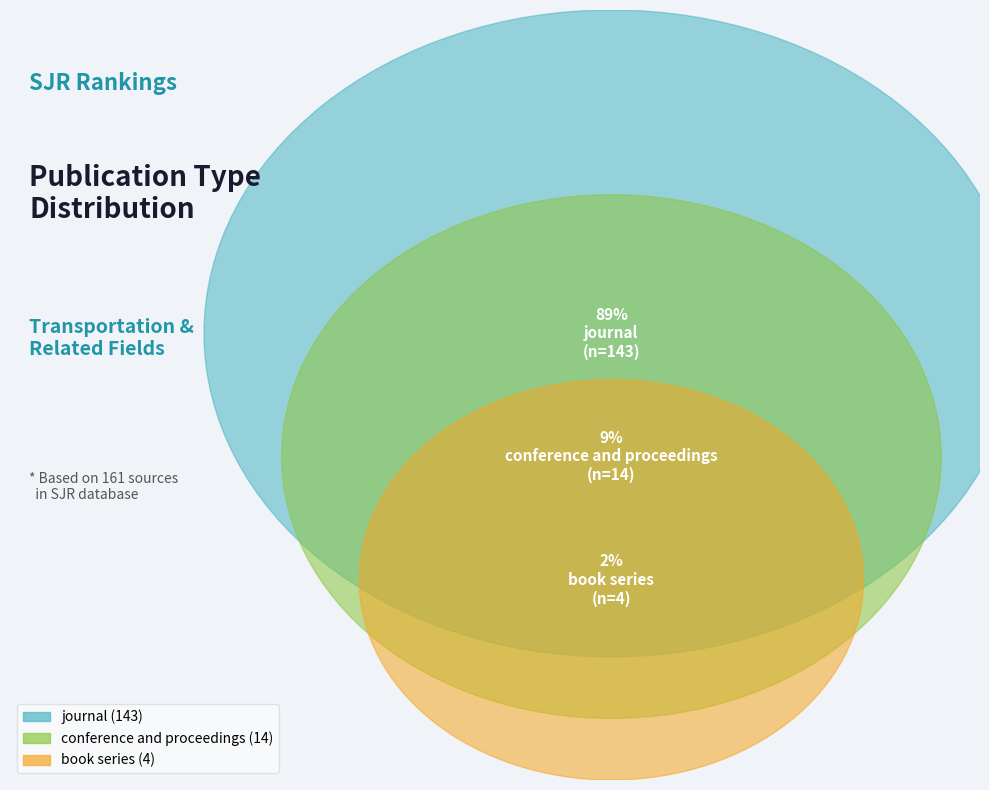

To the nearest percent, what is the average slice percentage?

33%